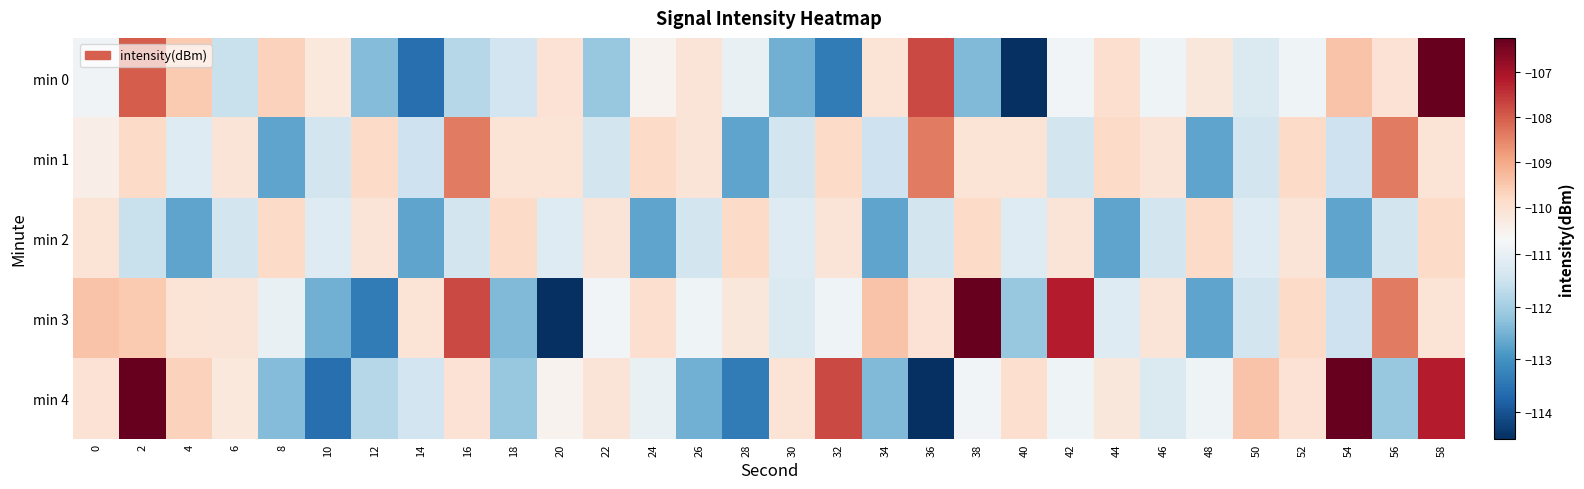

Reading left to right, transcribe all the data shown in this chart.

min 0: 0=-110.9	2=-108.0	4=-109.5	6=-111.6	8=-109.7	10=-110.2	12=-112.4	14=-113.6	16=-111.8	18=-111.4	20=-110.1	22=-112.2	24=-110.5	26=-110.1	28=-111.0	30=-112.5	32=-113.4	34=-110.1	36=-107.8	38=-112.4	40=-114.5	42=-110.8	44=-109.9	46=-110.9	48=-110.2	50=-111.3	52=-110.9	54=-109.4	56=-110.1	58=-106.2
min 1: 0=-110.4	2=-109.9	4=-111.2	6=-110.1	8=-112.7	10=-111.4	12=-109.9	14=-111.5	16=-108.4	18=-110.1	20=-110.1	22=-111.4	24=-109.9	26=-110.1	28=-112.7	30=-111.4	32=-109.9	34=-111.5	36=-108.4	38=-110.1	40=-110.1	42=-111.4	44=-109.9	46=-110.1	48=-112.7	50=-111.4	52=-109.9	54=-111.5	56=-108.4	58=-110.1
min 2: 0=-110.1	2=-111.6	4=-112.7	6=-111.4	8=-109.9	10=-111.2	12=-110.1	14=-112.7	16=-111.4	18=-109.9	20=-111.2	22=-110.1	24=-112.7	26=-111.4	28=-109.9	30=-111.2	32=-110.1	34=-112.7	36=-111.4	38=-109.9	40=-111.2	42=-110.1	44=-112.7	46=-111.4	48=-109.9	50=-111.2	52=-110.1	54=-112.7	56=-111.4	58=-109.9
min 3: 0=-109.4	2=-109.5	4=-110.1	6=-110.1	8=-111.0	10=-112.5	12=-113.4	14=-110.1	16=-107.8	18=-112.4	20=-114.5	22=-110.8	24=-109.9	26=-110.9	28=-110.2	30=-111.3	32=-110.9	34=-109.4	36=-110.1	38=-106.2	40=-112.1	42=-107.2	44=-111.2	46=-110.1	48=-112.7	50=-111.4	52=-109.9	54=-111.5	56=-108.4	58=-110.1
min 4: 0=-110.1	2=-106.2	4=-109.7	6=-110.2	8=-112.4	10=-113.6	12=-111.8	14=-111.4	16=-110.1	18=-112.2	20=-110.5	22=-110.1	24=-111.0	26=-112.5	28=-113.4	30=-110.1	32=-107.8	34=-112.4	36=-114.5	38=-110.8	40=-109.9	42=-110.9	44=-110.2	46=-111.3	48=-110.9	50=-109.4	52=-110.1	54=-106.2	56=-112.1	58=-107.2